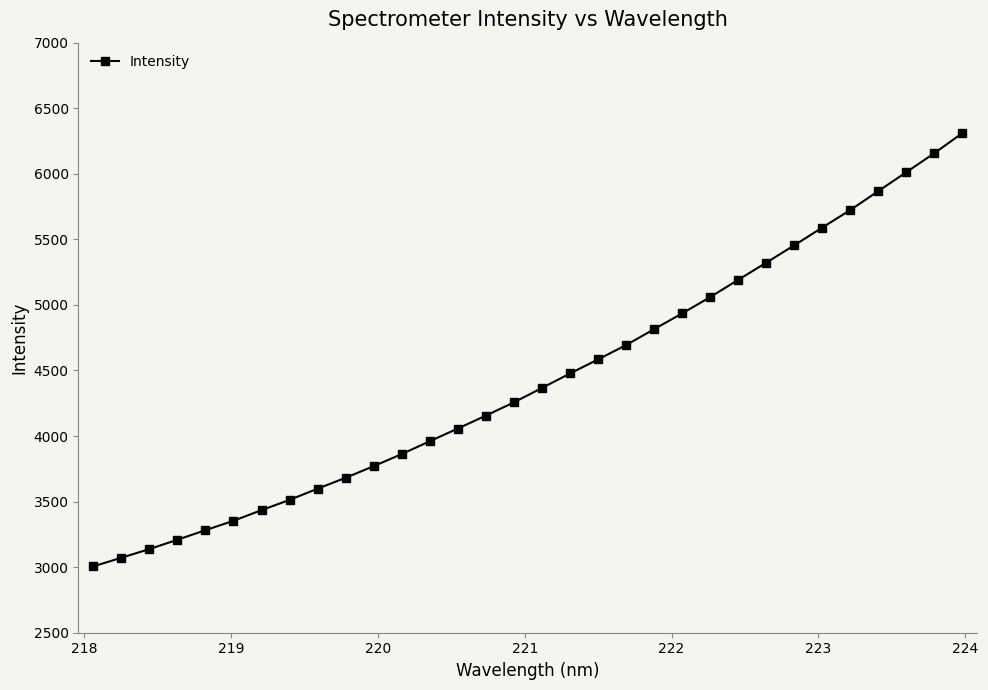

How many lines are shown in the chart?

1